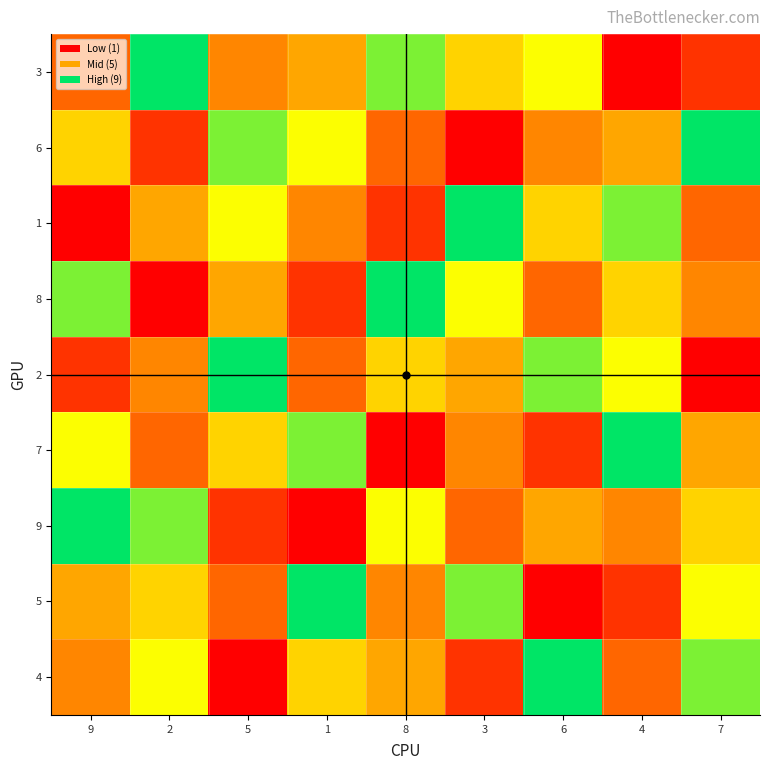

At 4, list the series in order from smallest to largest.

3, 5, 4, 9, 6, 8, 2, 1, 7